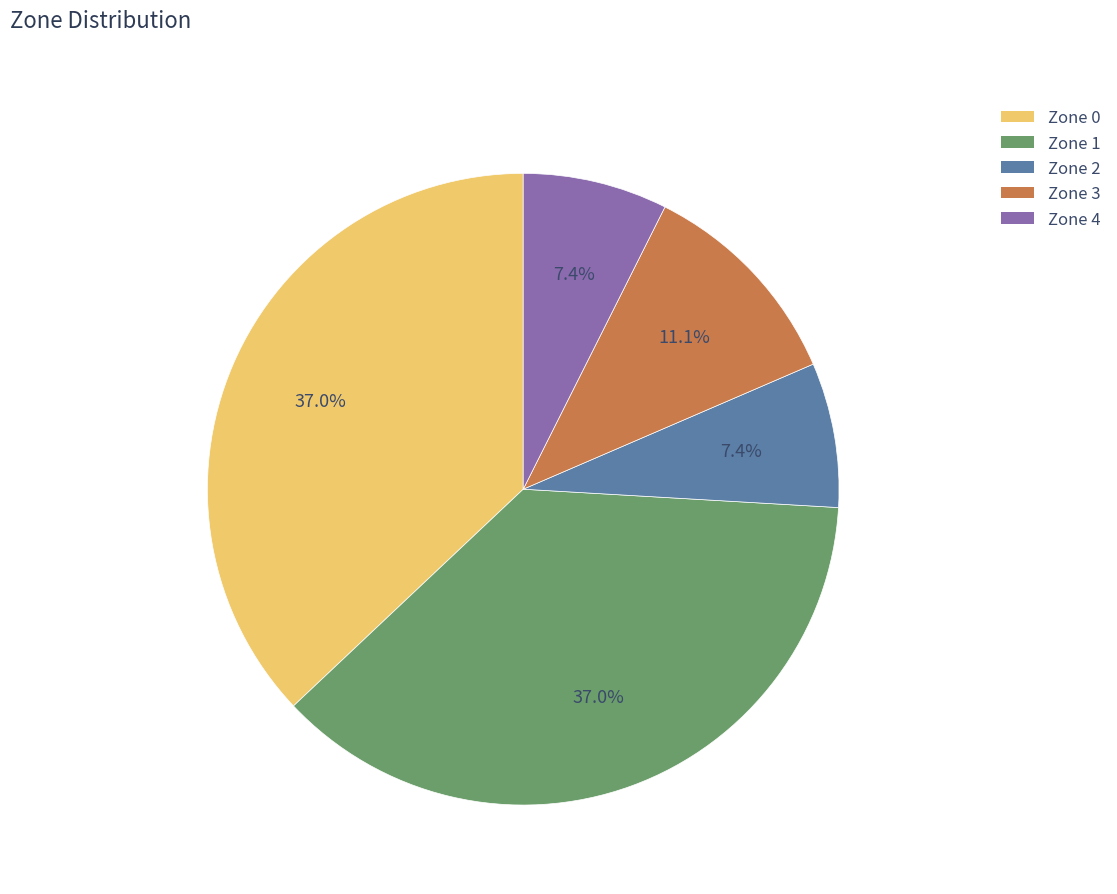

Combined, what portion of the pie is Zone 0 and Zone 2?

44.4%